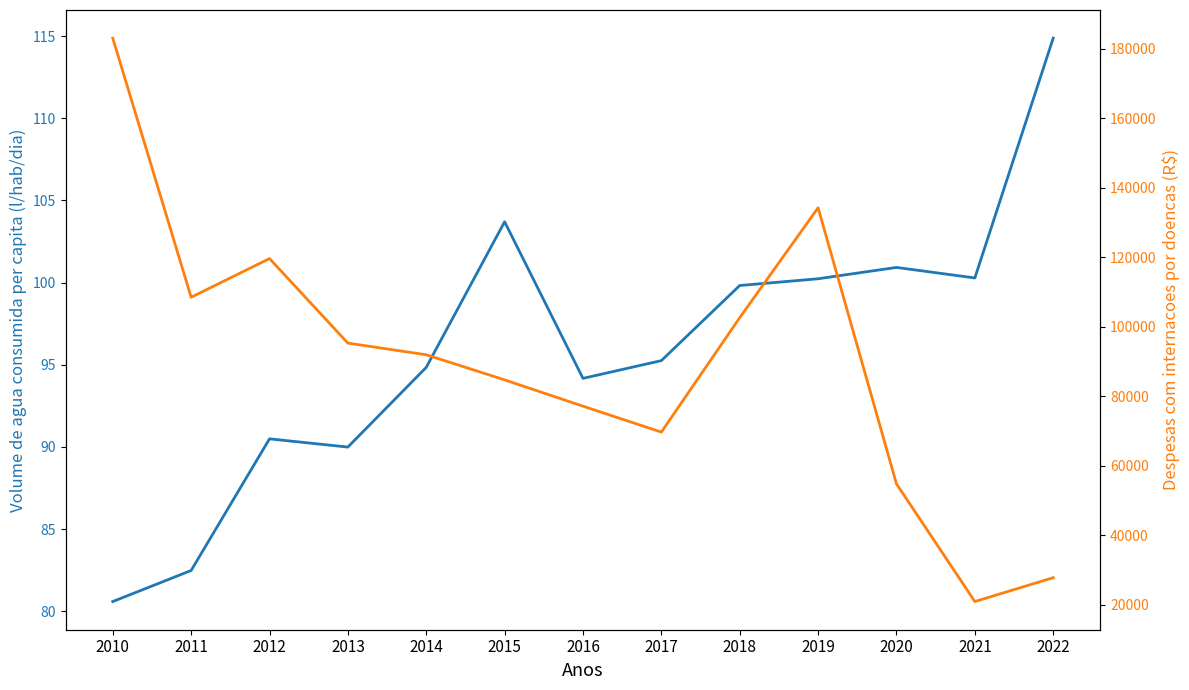

What is the difference between the second highest and second lowest values in the Despesas com internacoes por doencas (R$) series?

106373.7